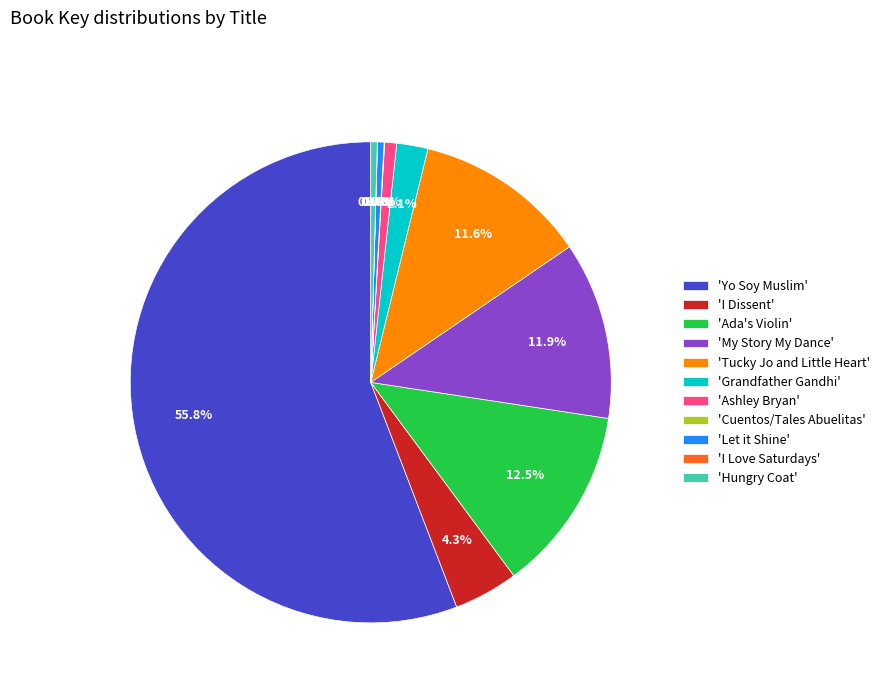

What is the majority slice?

'Yo Soy Muslim'